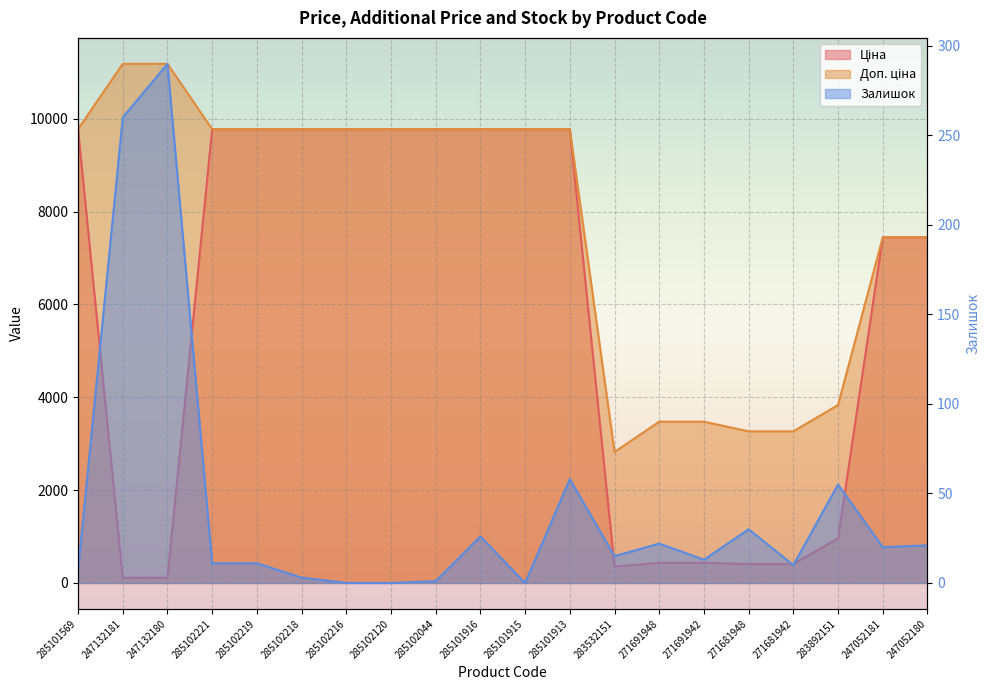

What is the difference between the second highest and minimum values in the Ціна series?

9663.7